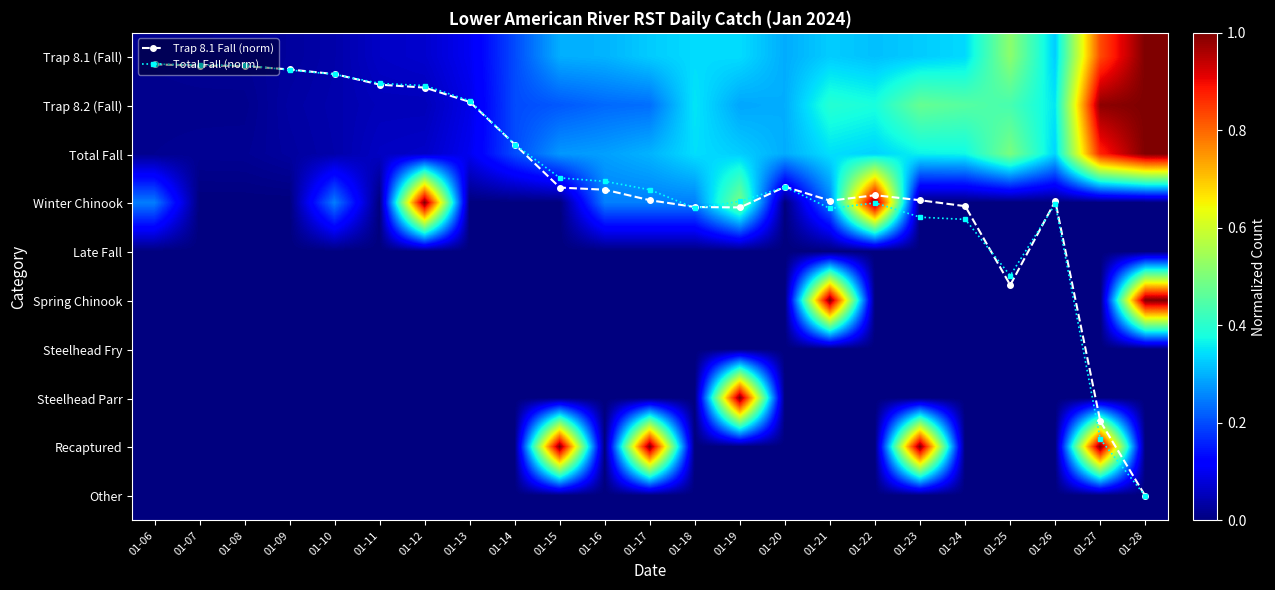

At which category is the sum across all series the highest?

01-28